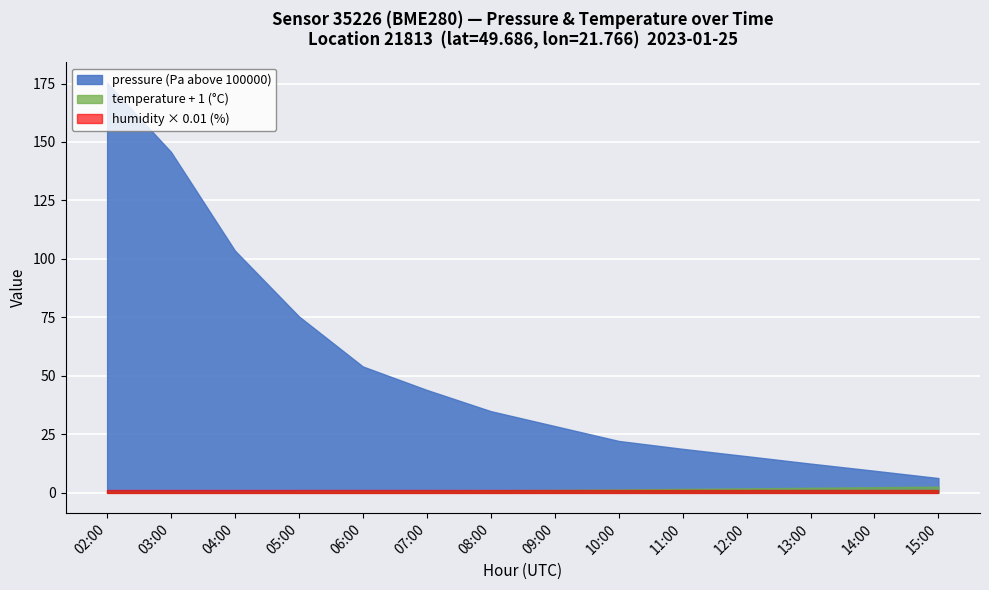

What is the highest value of the temperature series?

1.6